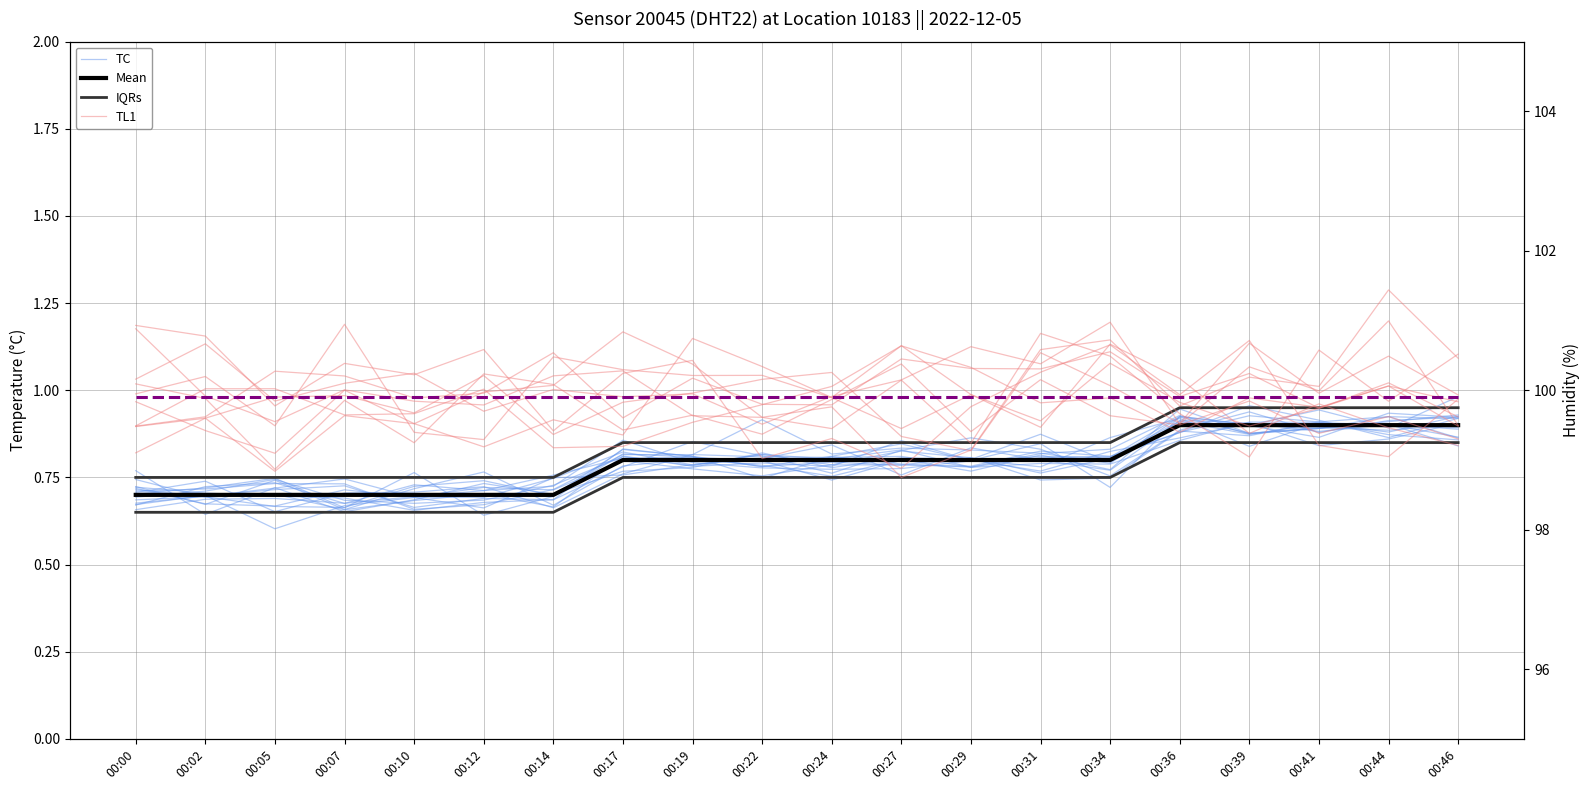

Is this an area chart (filled region under the line)?

No